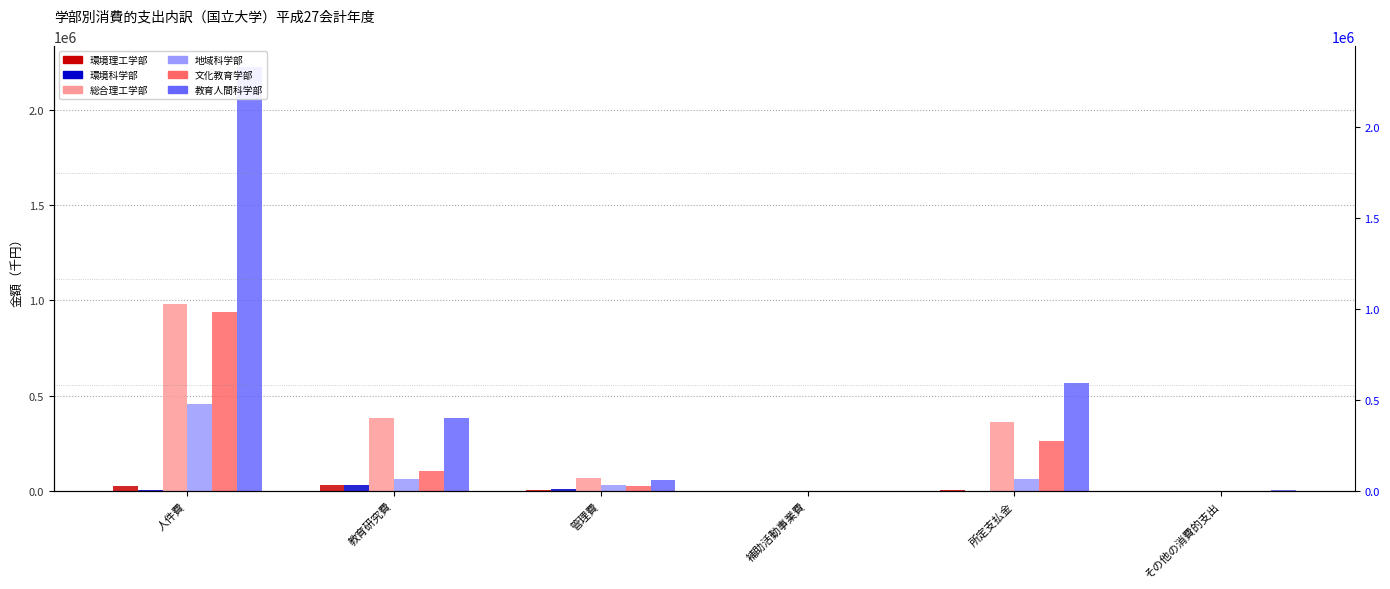

What is the label of the 6th bar from the right?

人件費